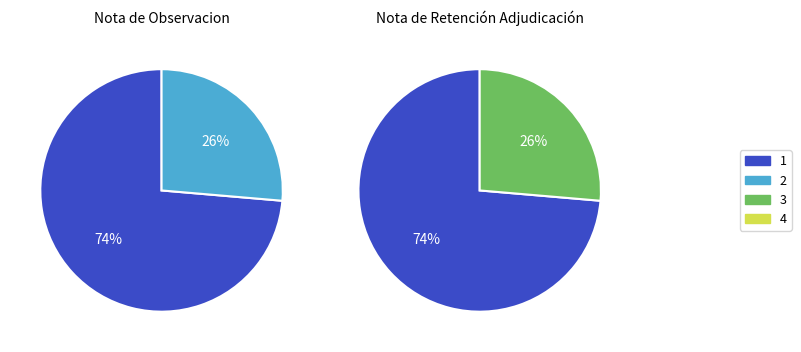

To the nearest percent, what is the average slice percentage?

50%